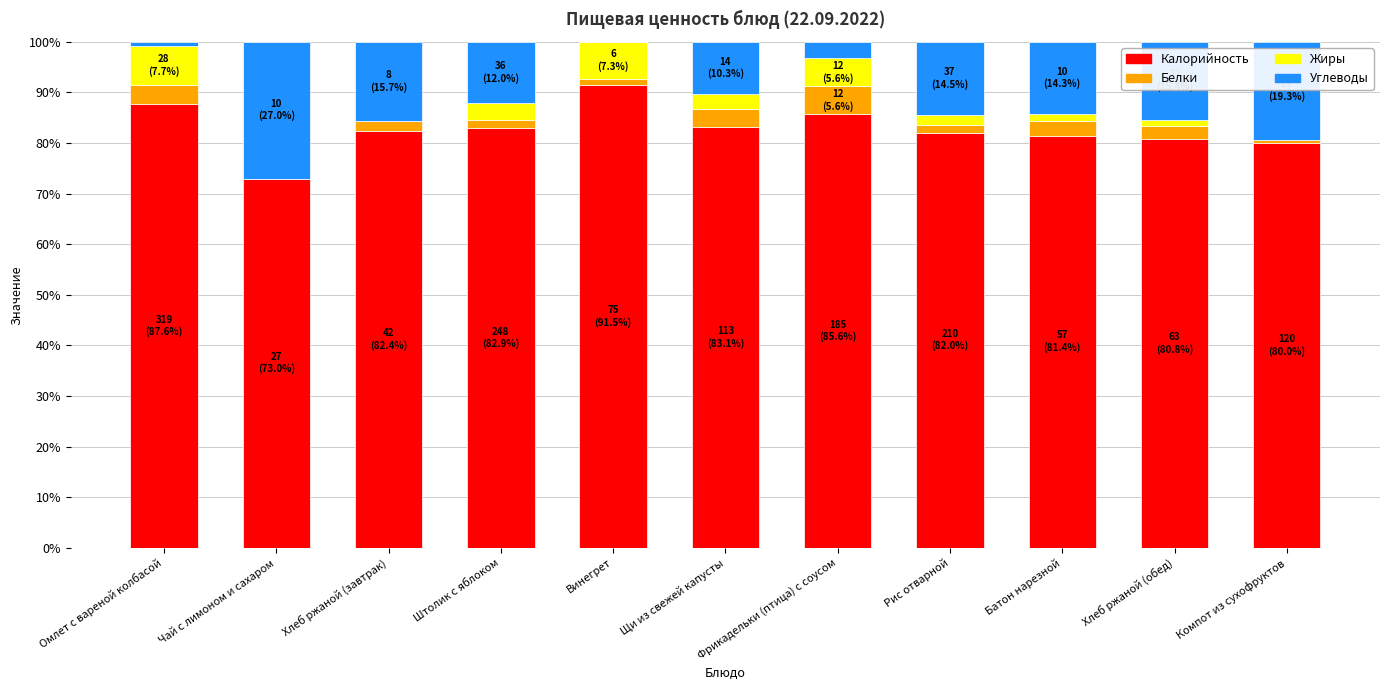

Is it true that Калорийность equals 85.6 at Фрикадельки (птица) с соусом?

True